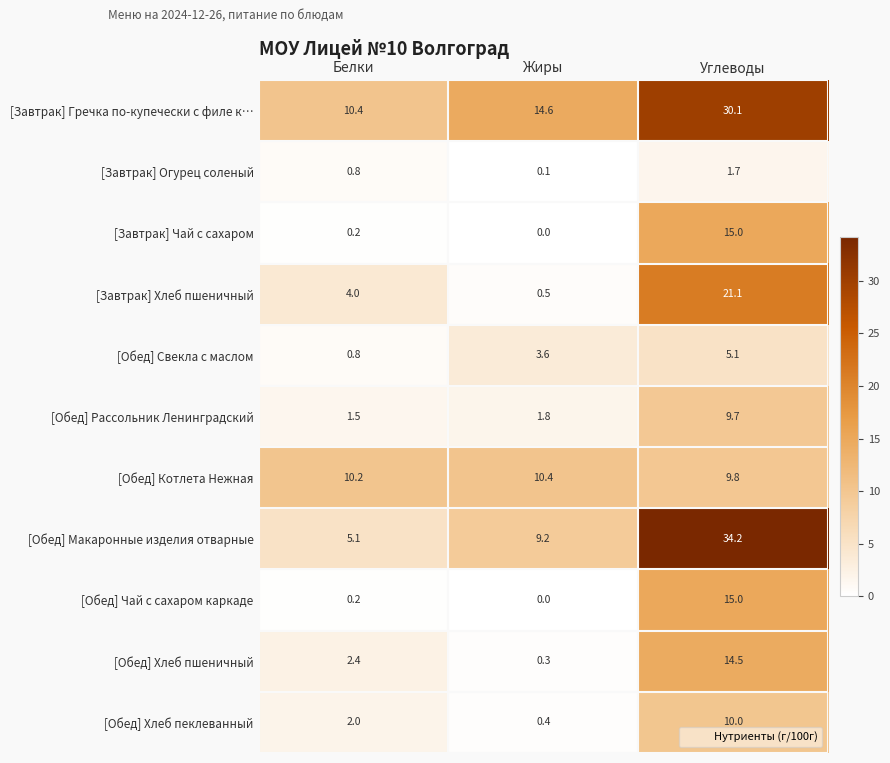

What is the sum of all [Завтрак] Огурец соленый values?

2.6